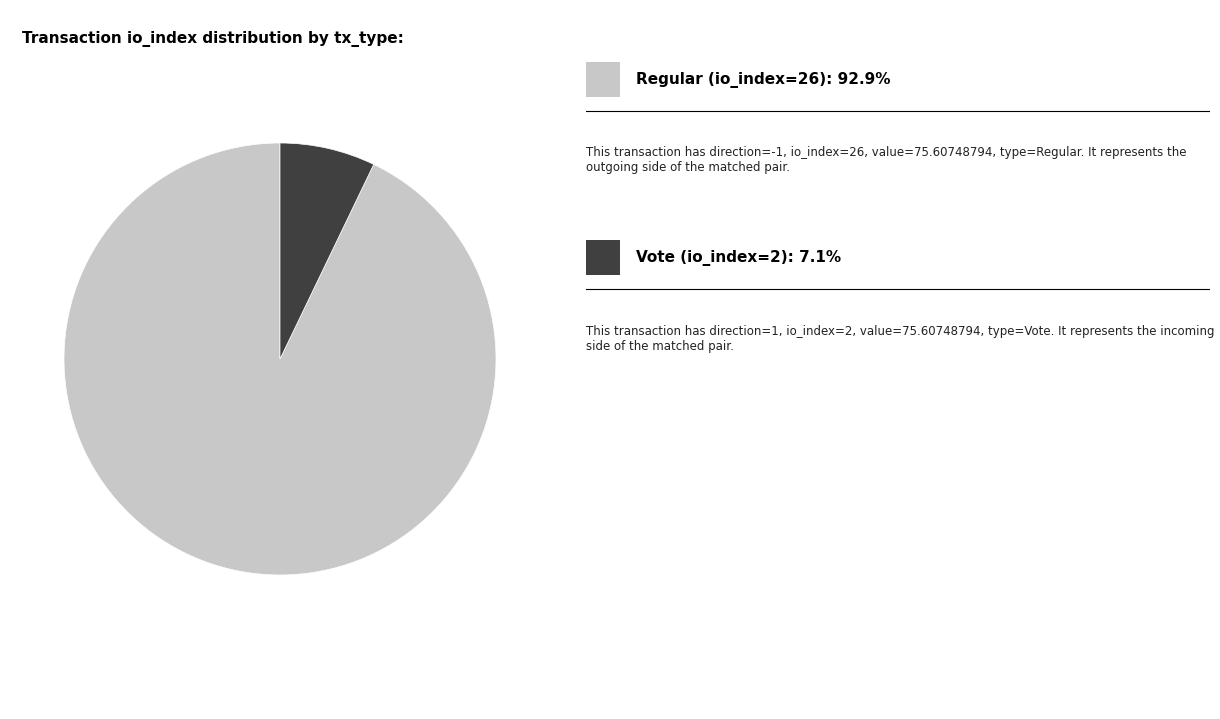

Count the number of slices in the pie.

2